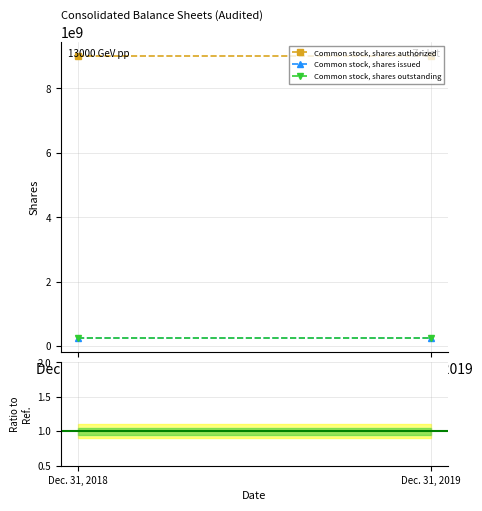

At which category does the chart reach its peak across all series?

Dec. 31, 2018